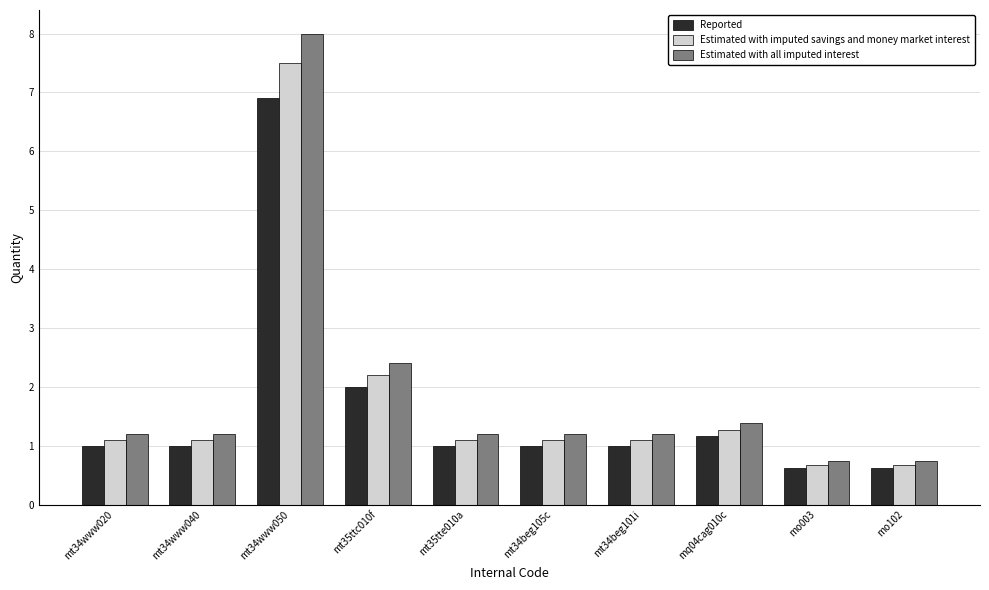

How many groups of bars are there?

10